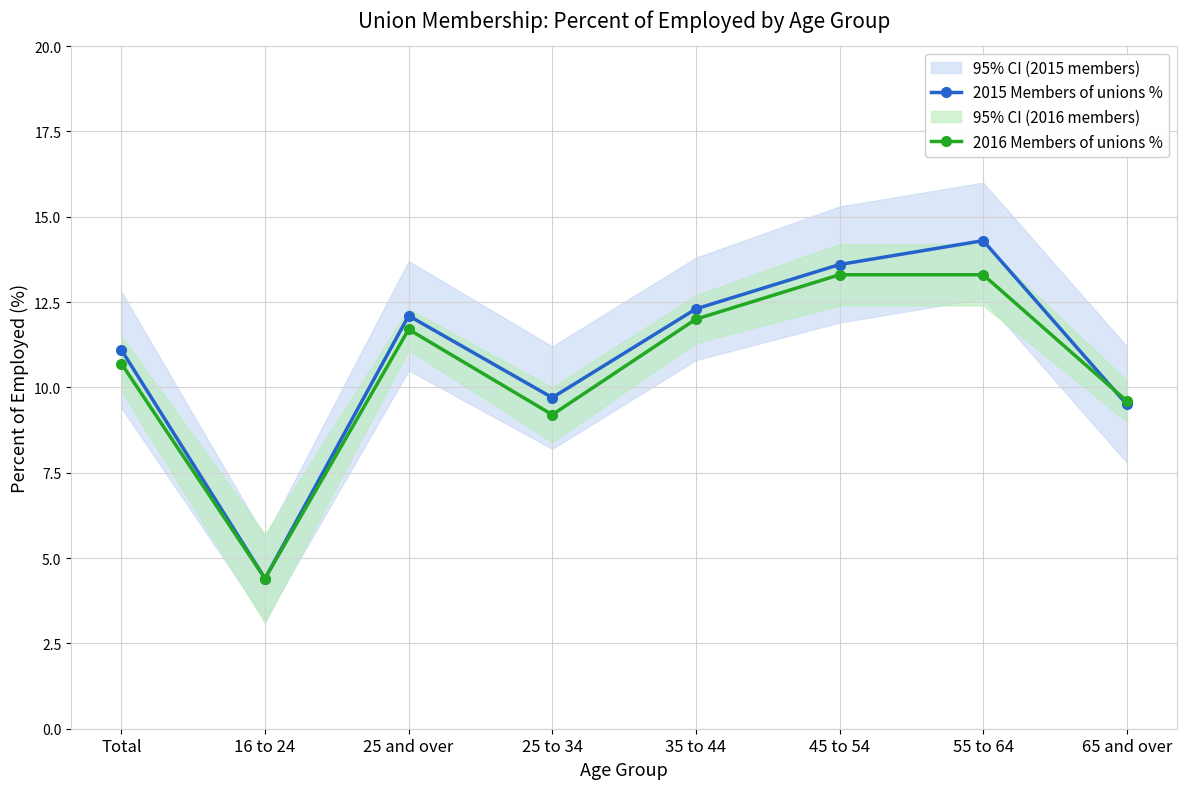

What is the sum of all 2015 Members of unions % values?

87.0